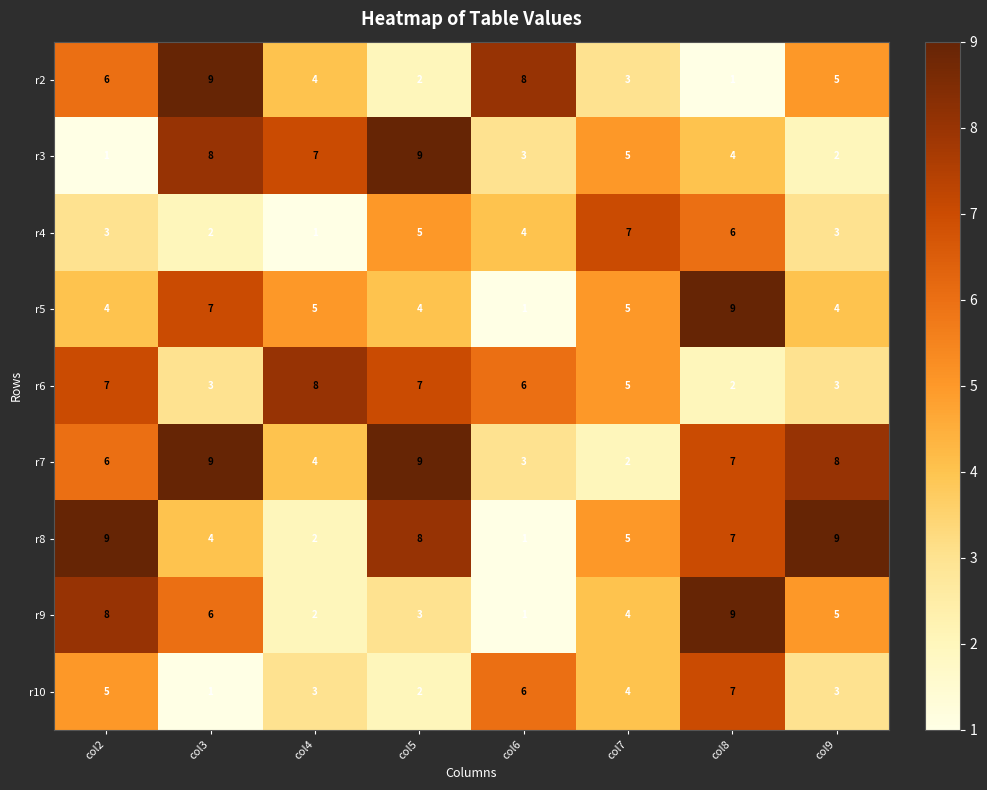

Count the r2 values in the range 3 to 8.

5